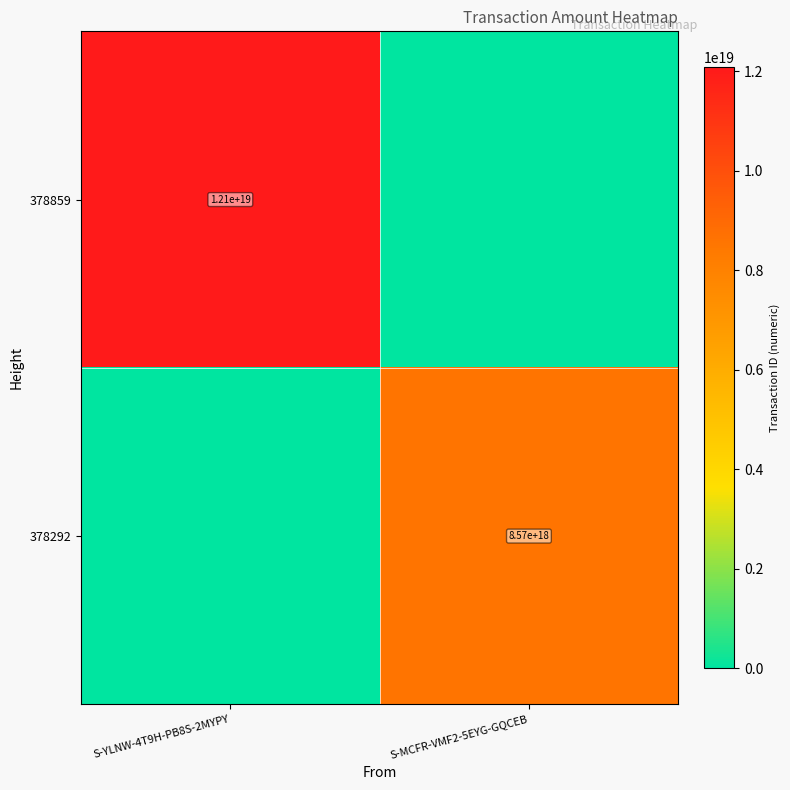

The 378292 series shows 13519624799368724480 at S-MCFR-VMF2-5EYG-GQCEB. True or false?

False